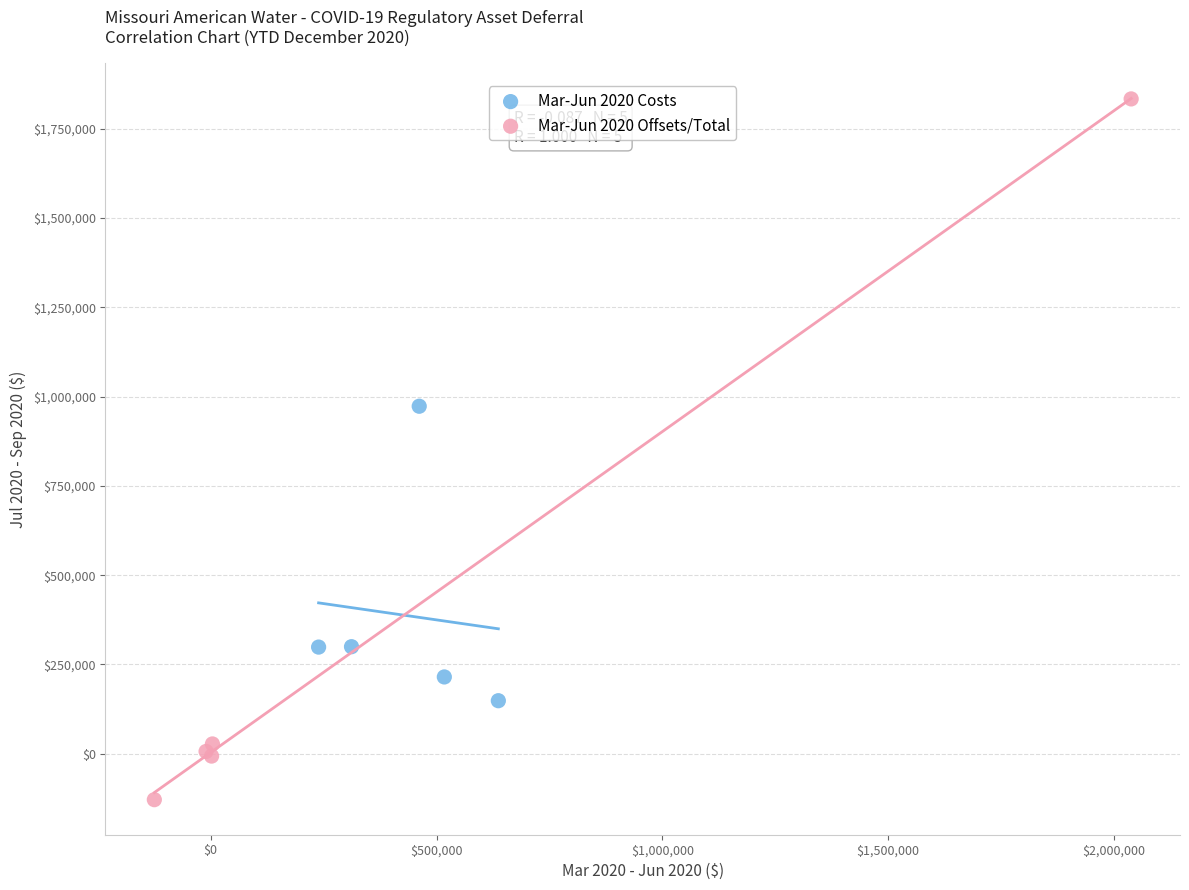

Which series has the largest Y range (max minus min)?

Mar-Jun 2020 Offsets/Total